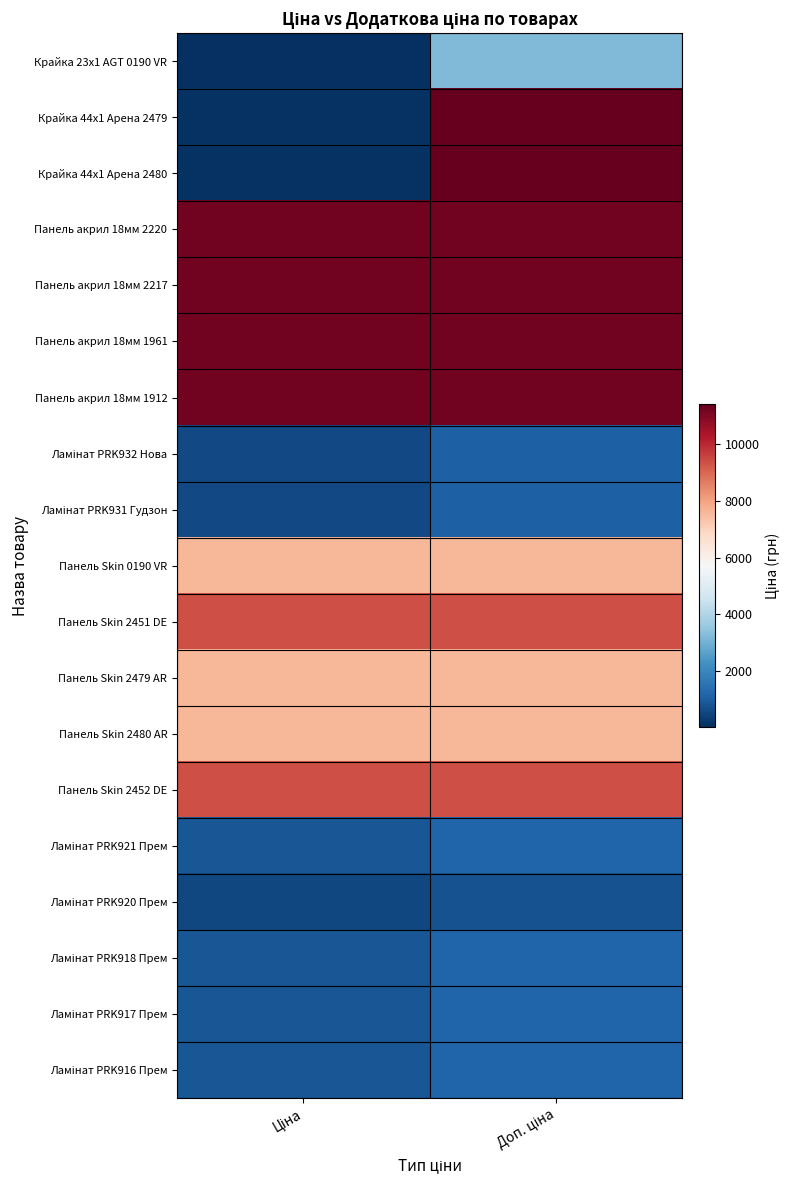

Which series changed the most between Ціна and Доп. ціна?

Крайка 44x1 Арена 2479